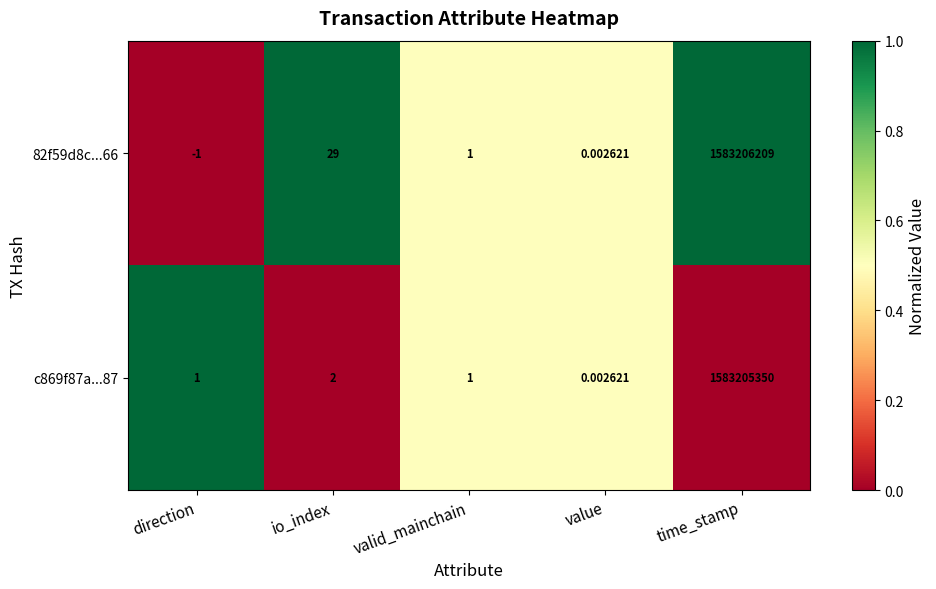

Where is c869f87a...87 nearest to the value 791602675?

io_index